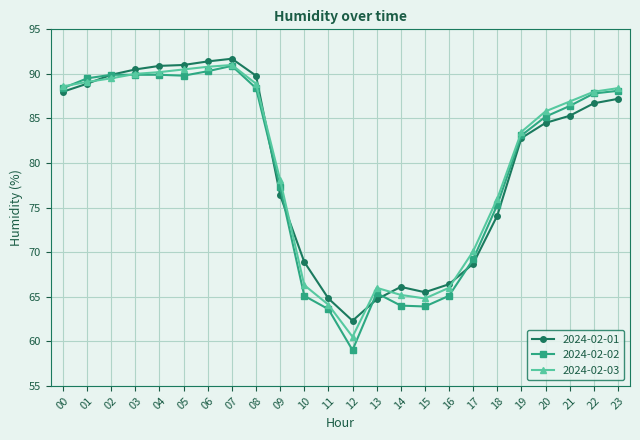

True or false: 2024-02-01 has more than 0 points higher than both neighbors.

True